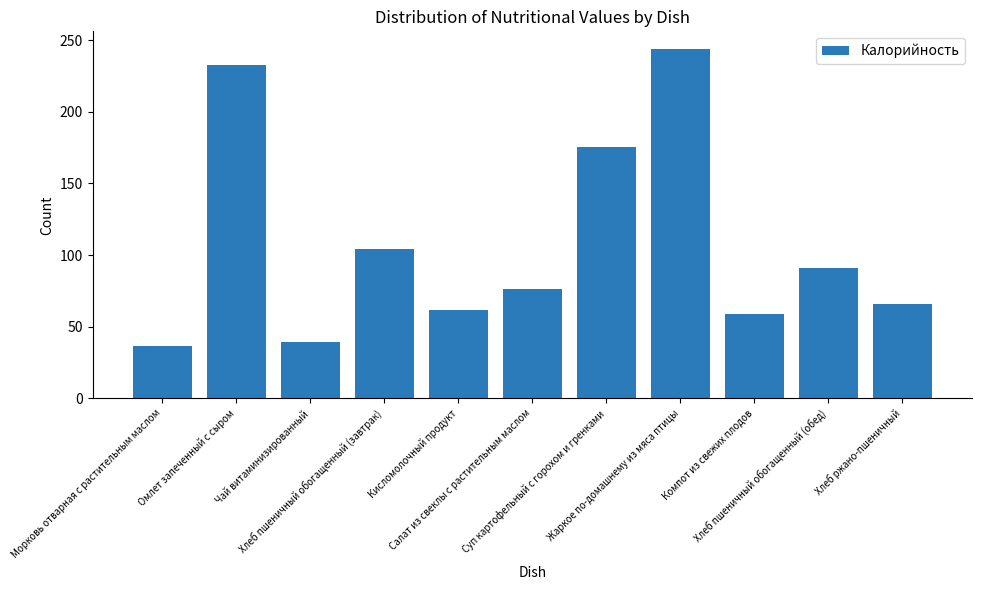

The chart shows a value of 98.5 at Суп картофельный с горохом и гренками. True or false?

False